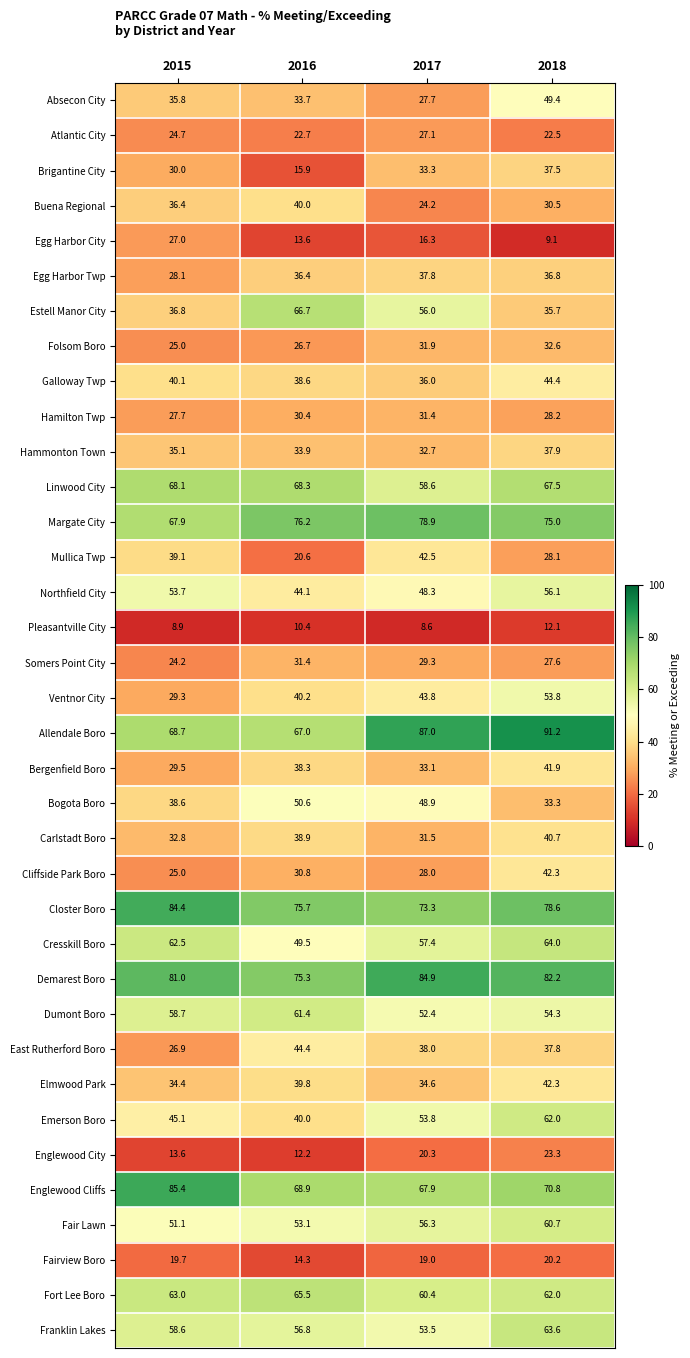

At which label is Dumont Boro closest to 56?

2018